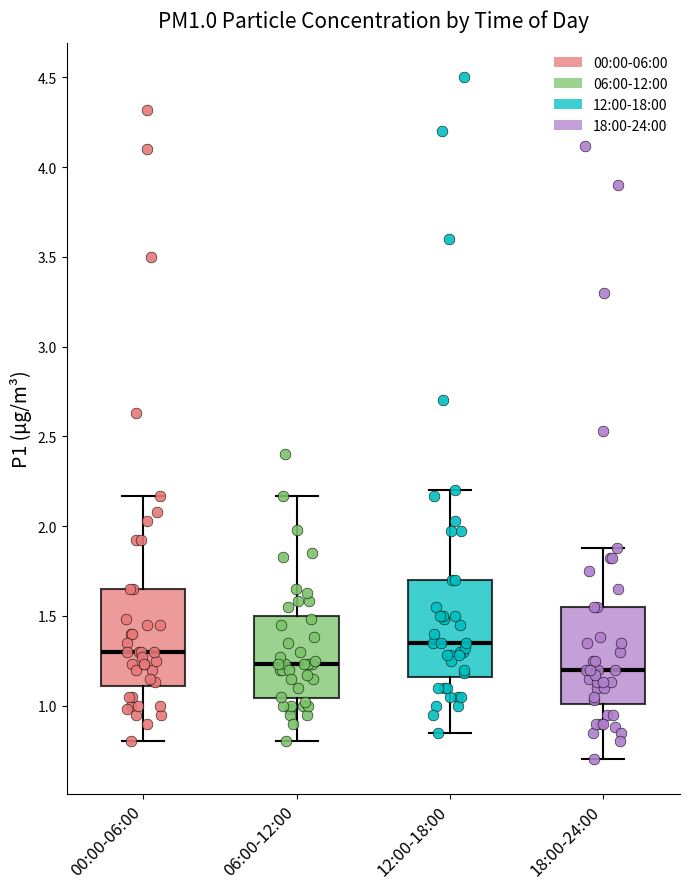

Reading left to right, transcribe this box plot: for each box, give where its median line is, the range the box spans, and where its two whiskers end, as read against the y-axis. The values are not printed on the chart, so give them approximately, as read against the axis.

00:00-06:00: median 1.30, box 1.10 to 1.65, whiskers 0.80 to 2.15
06:00-12:00: median 1.25, box 1.05 to 1.50, whiskers 0.80 to 2.15
12:00-18:00: median 1.35, box 1.15 to 1.70, whiskers 0.85 to 2.20
18:00-24:00: median 1.20, box 1.00 to 1.55, whiskers 0.70 to 1.90